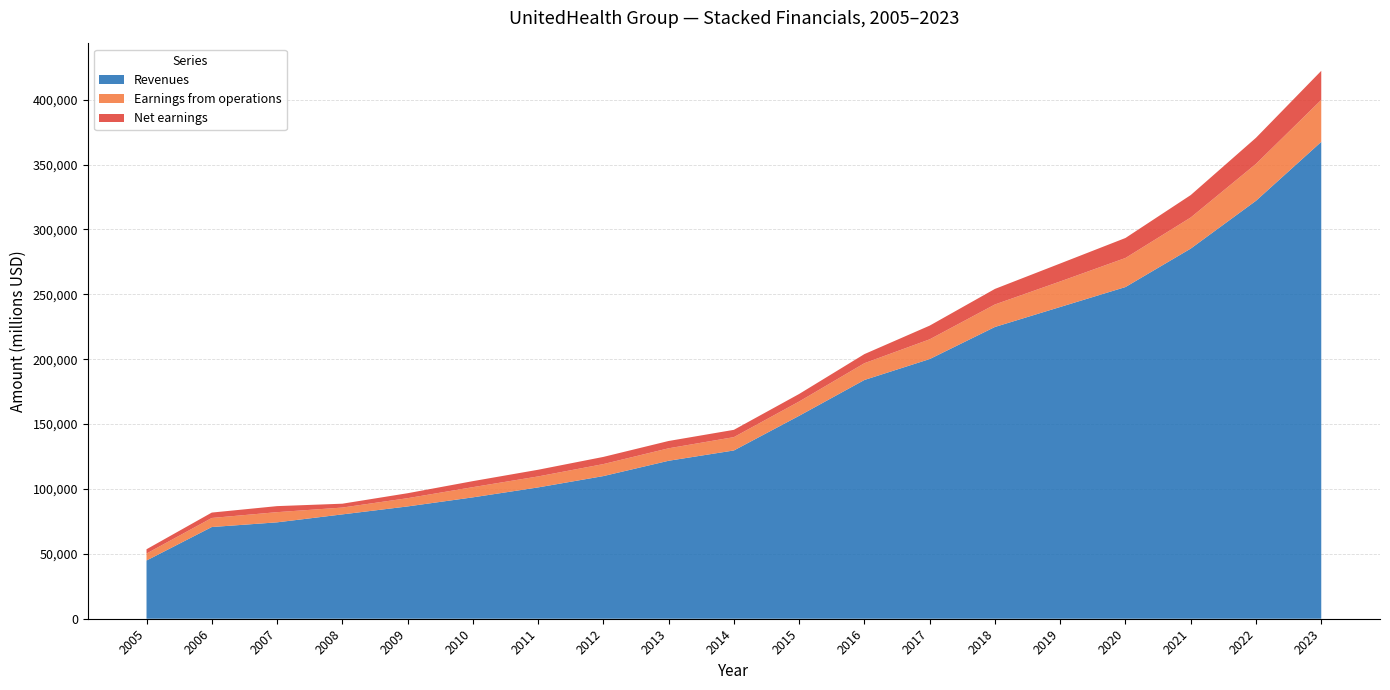

Reading right to left, what are all the values shown in this chart?

Revenues: 367533	322132	285273	255639	240269	224871	200136	184012	156397	129695	121744	109938	101208	93546	86546	80415	74287	70671	44866
Earnings from operations: 32358	28435	23970	22405	19685	17344	15209	12930	11021	10274	9623	9254	8464	7864	6359	5263	7849	6984	5373
Net earnings: 22381	20120	17285	15403	13839	11986	10558	7017	5813	5619	5625	5526	5142	4634	3822	2977	4654	4159	3300